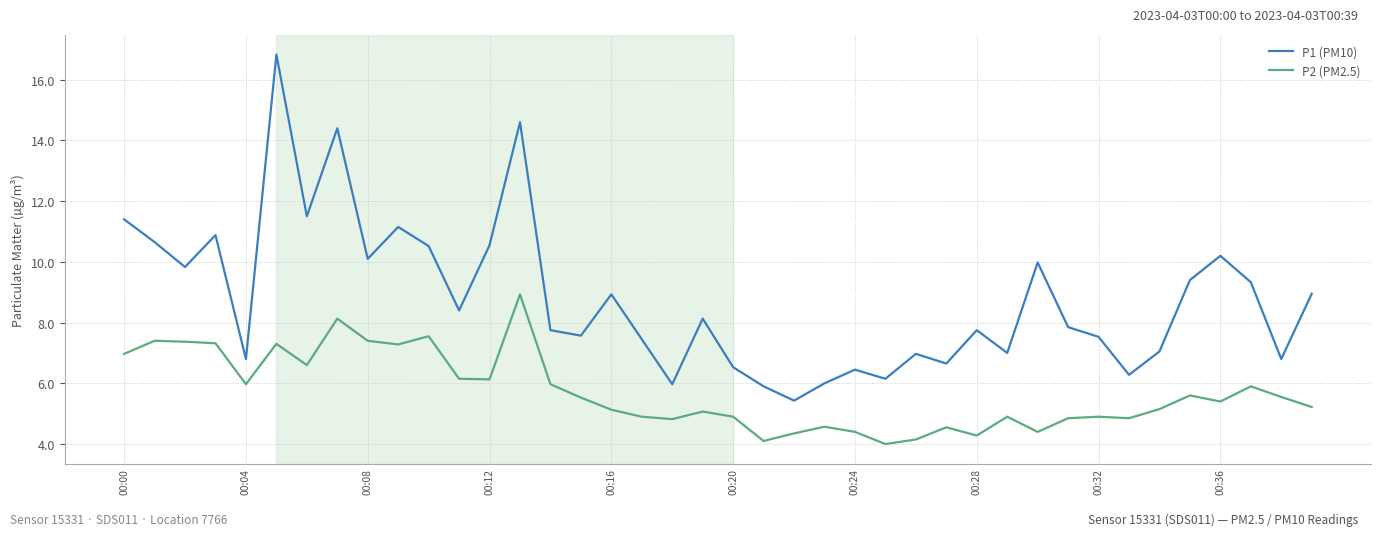

Which series has the largest total across all categories?

P1 (PM10)